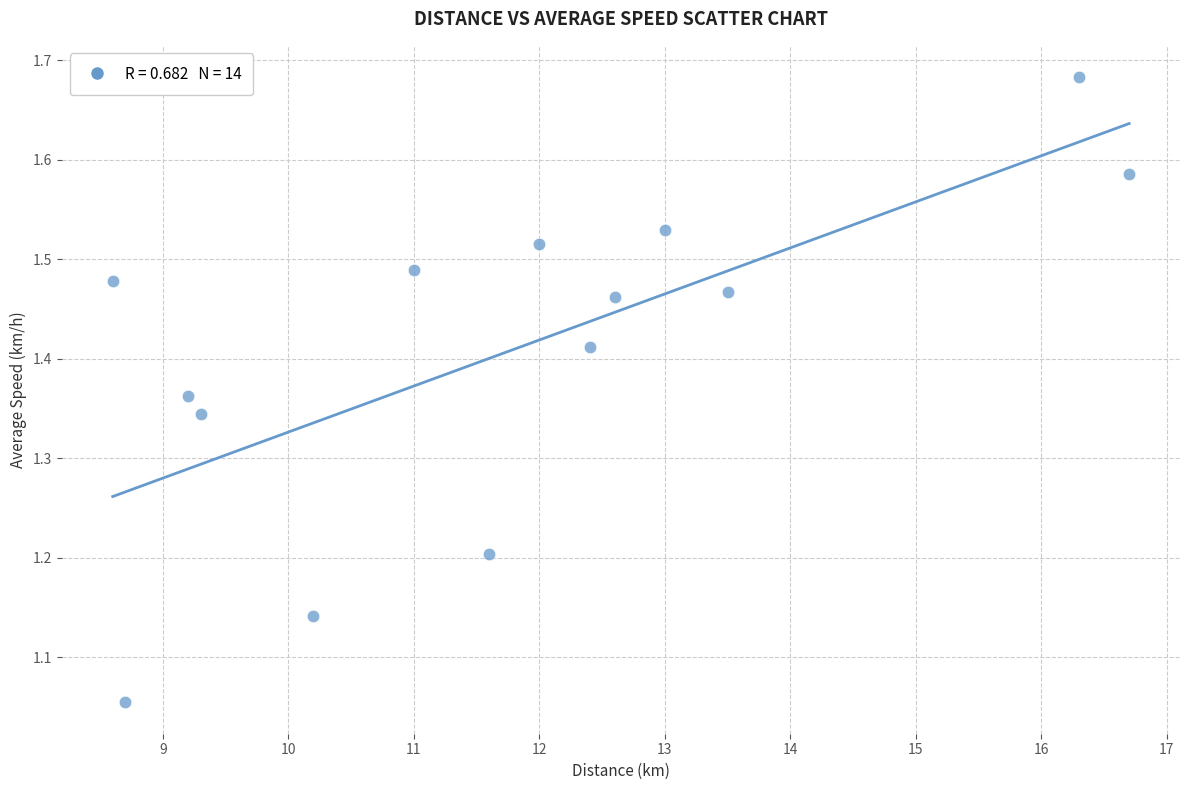

What is the range of Y values (max minus min)?

0.6